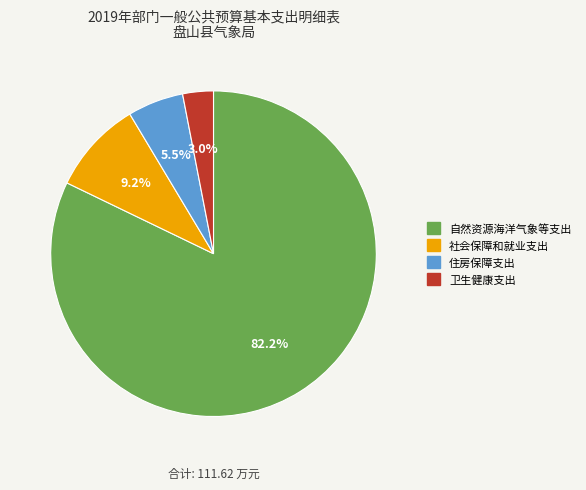

What is the smallest slice in the pie chart?

卫生健康支出